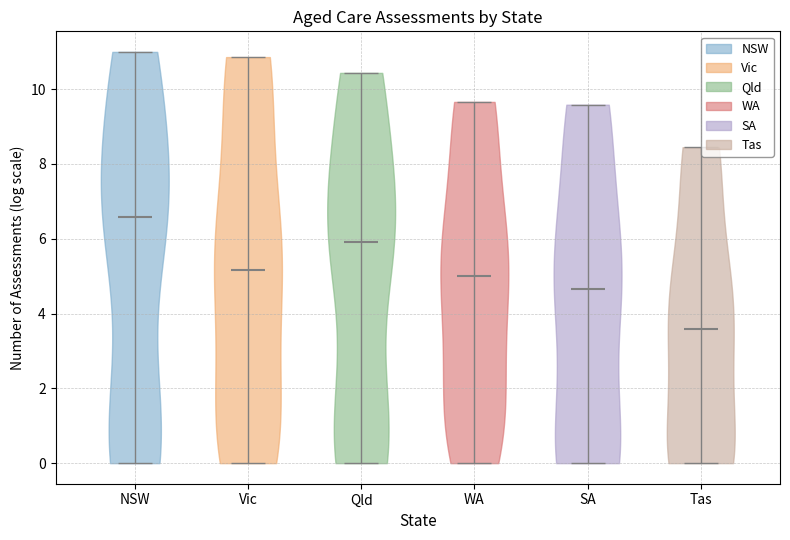

Which violin has the lowest median line?

Tas